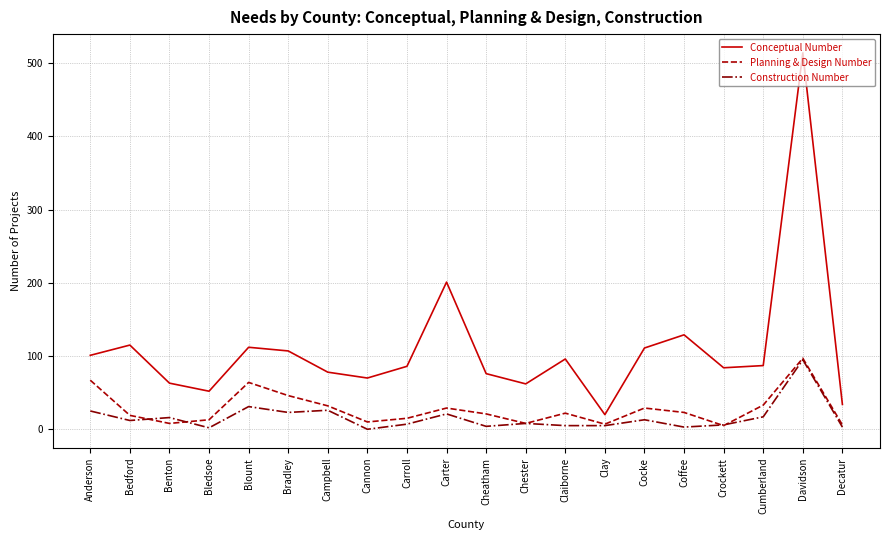

The Conceptual Number series shows 139 at Carroll. True or false?

False